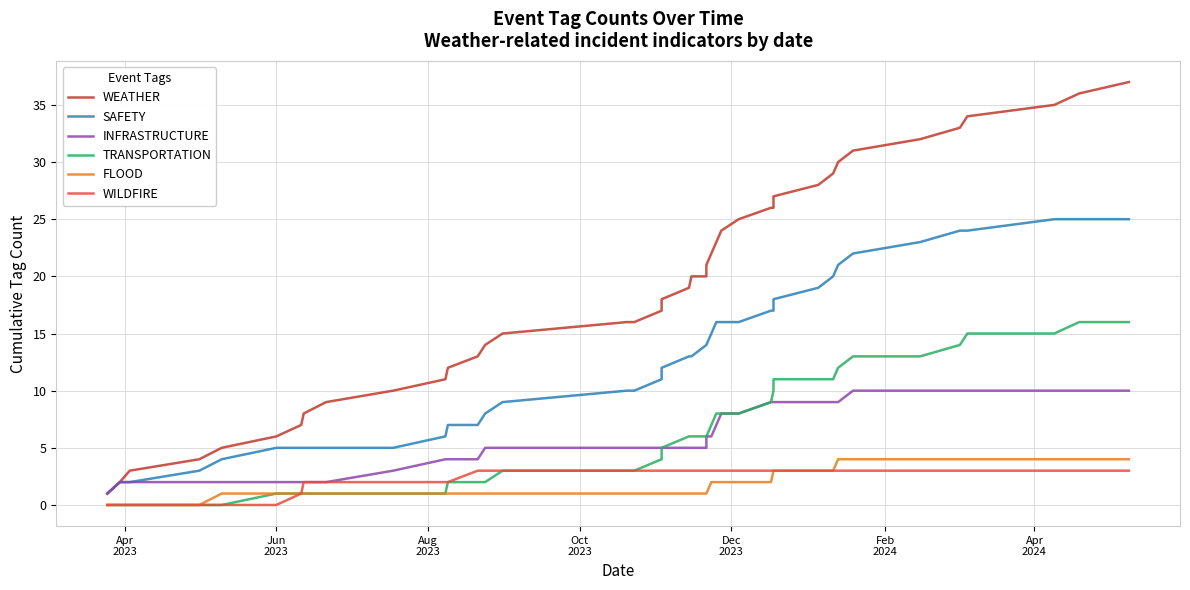

Reading left to right, transcribe all the data shown in this chart.

WEATHER: 1	2	3	4	5	6	7	8	9	10	11	12	13	14	15	16	16	17	18	19	20	20	21	22	23	24	25	26	26	27	28	29	30	31	32	33	34	35	36	37
SAFETY: 1	2	2	3	4	5	5	5	5	5	6	7	7	8	9	10	10	11	12	13	13	14	14	15	16	16	16	17	17	18	19	20	21	22	23	24	24	25	25	25
INFRASTRUCTURE: 1	2	2	2	2	2	2	2	2	3	4	4	4	5	5	5	5	5	5	5	5	5	6	6	7	8	8	9	9	9	9	9	9	10	10	10	10	10	10	10
TRANSPORTATION: 0	0	0	0	0	1	1	1	1	1	1	2	2	2	3	3	3	4	5	6	6	6	6	7	8	8	8	9	10	11	11	11	12	13	13	14	15	15	16	16
FLOOD: 0	0	0	0	1	1	1	1	1	1	1	1	1	1	1	1	1	1	1	1	1	1	1	2	2	2	2	2	3	3	3	3	4	4	4	4	4	4	4	4
WILDFIRE: 0	0	0	0	0	0	1	2	2	2	2	2	3	3	3	3	3	3	3	3	3	3	3	3	3	3	3	3	3	3	3	3	3	3	3	3	3	3	3	3